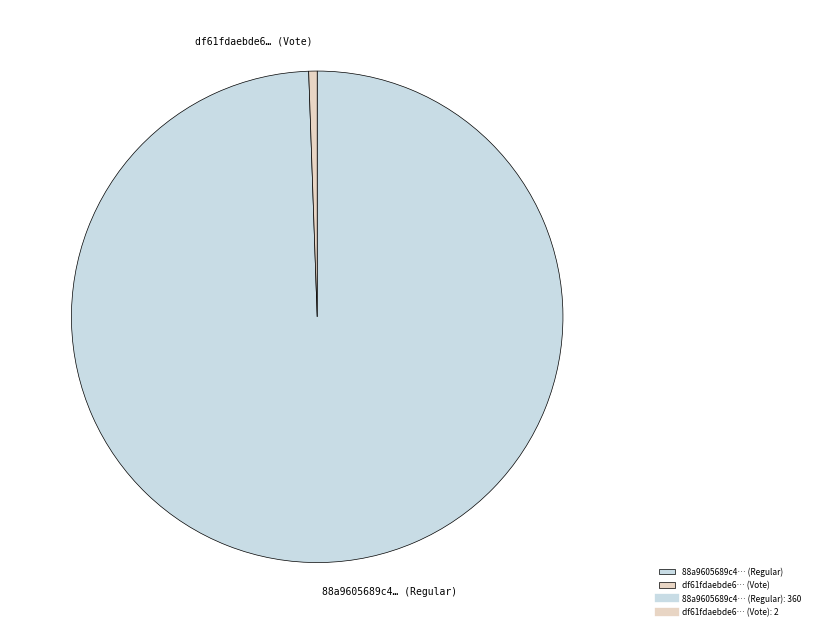

Is it true that df61fdaebde6… (Vote) is 1% of the pie?

True